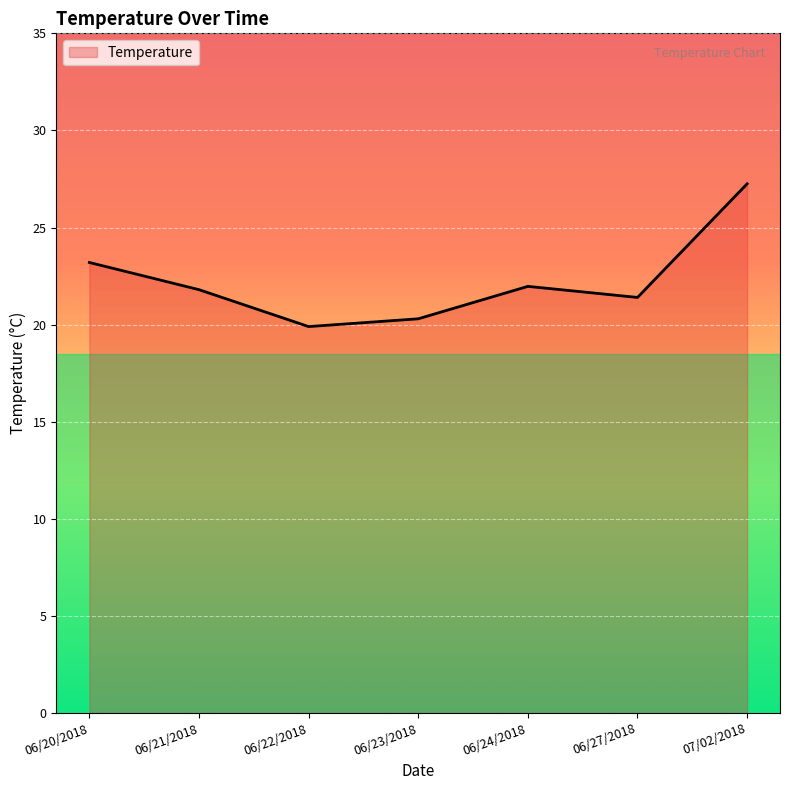

What is the sum of all values?

155.8